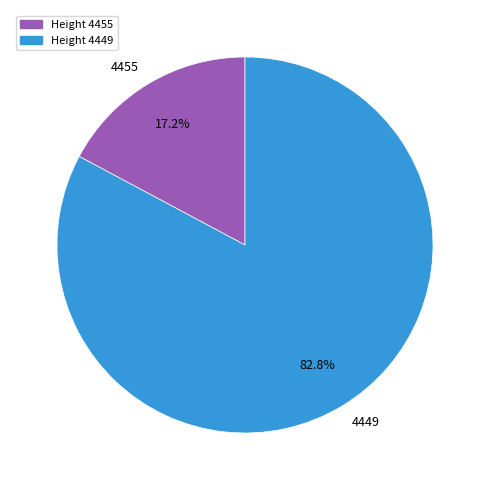

Is it true that 4449 is 75% of the pie?

False